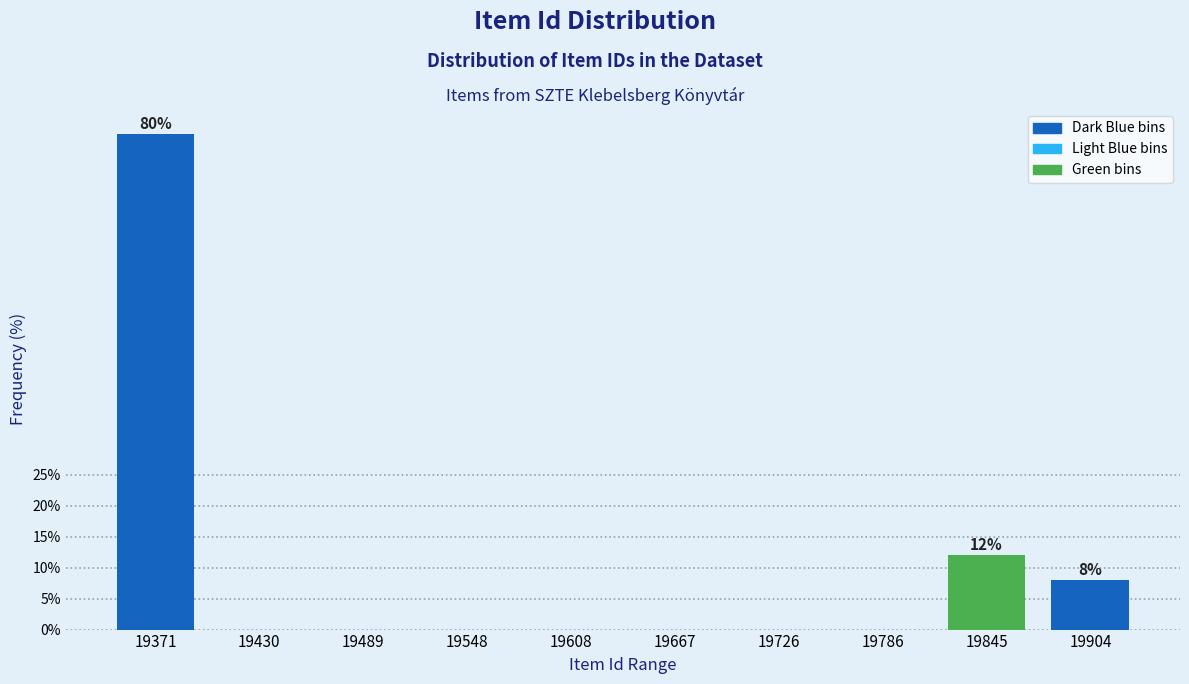

Reading left to right, extract all data points from this chart.

19371=80	19430=0	19489=0	19548=0	19608=0	19667=0	19726=0	19786=0	19845=12	19904=8